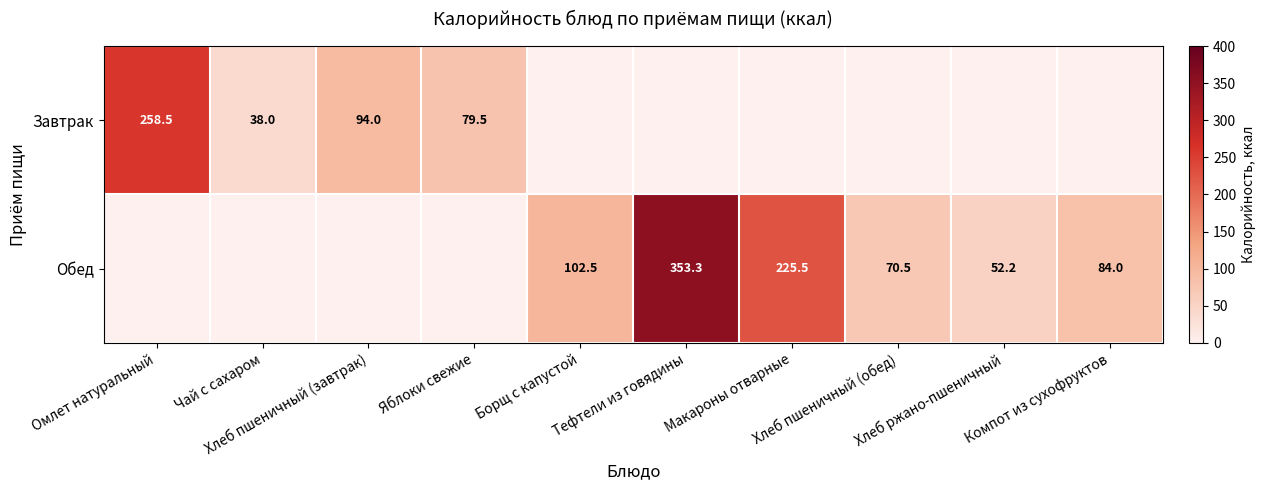

Which category has the lowest value across all series?

Борщ с капустой